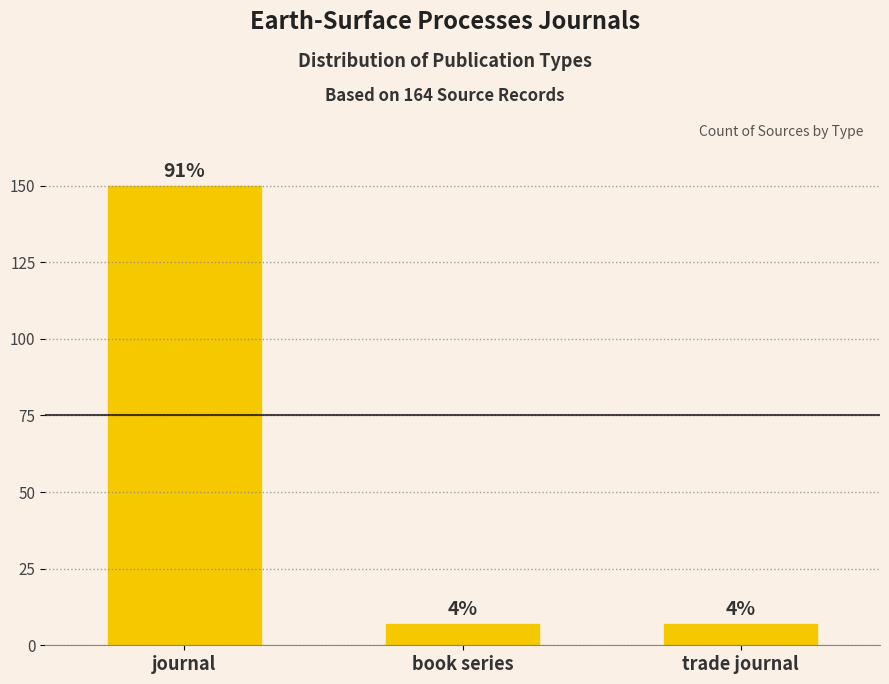

Are the bars grouped side by side (vs. stacked)?

No